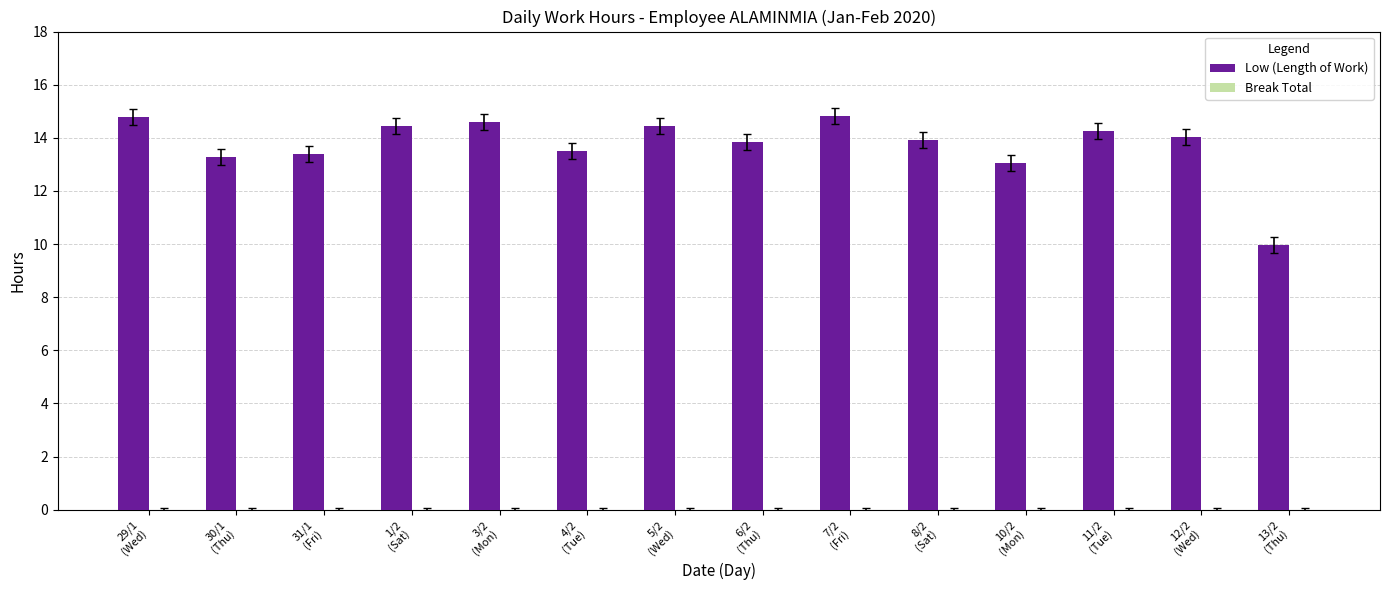

What is the value of the 4th bar from the left?

14.4